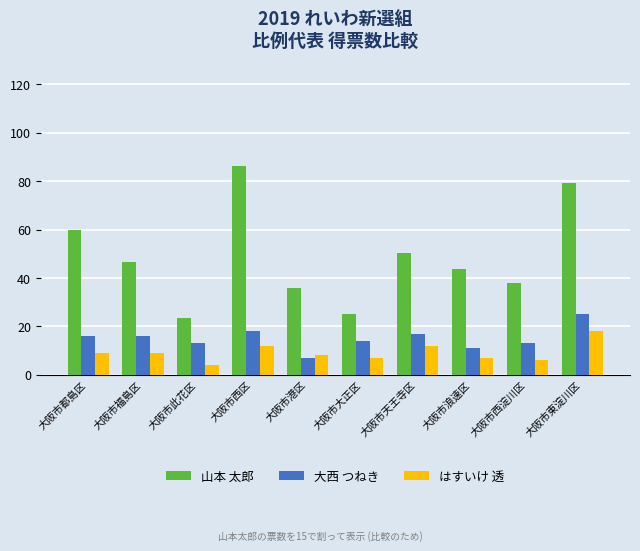

Are the bars grouped side by side (vs. stacked)?

Yes